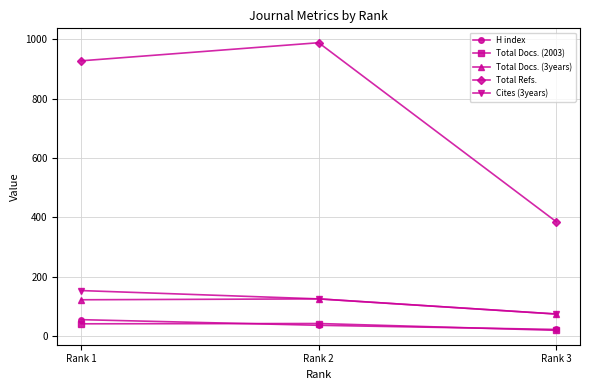

Rank the categories by Total Refs. value from highest to lowest.

Rank 2, Rank 1, Rank 3